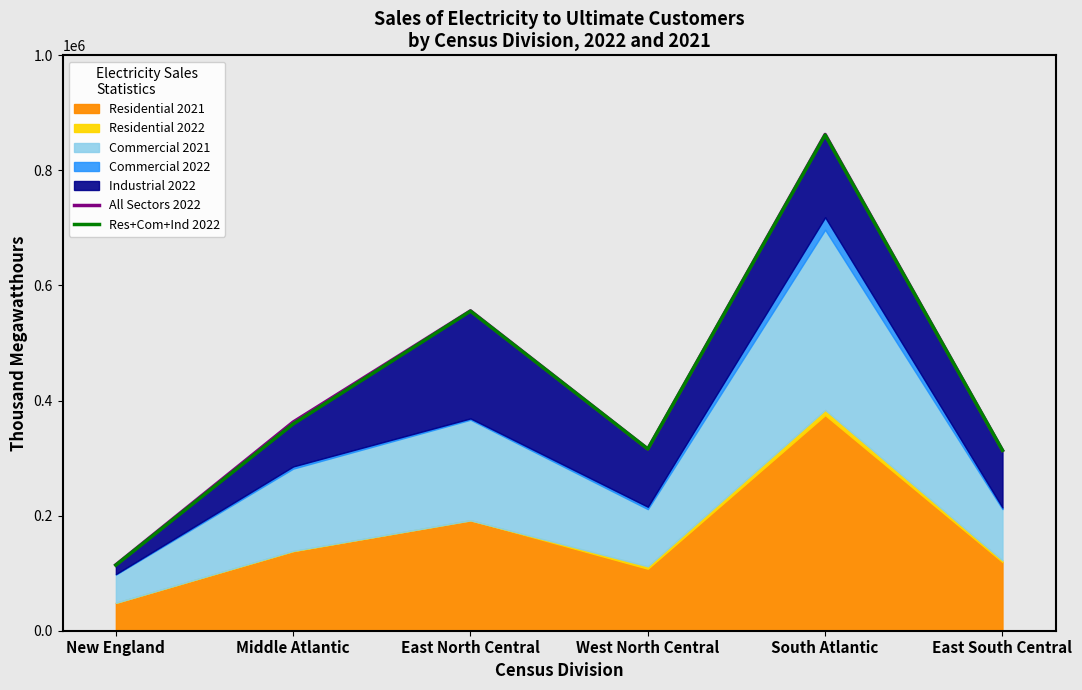

True or false: Res+Com+Ind 2022 and All Sectors 2022 cross at least once.

False